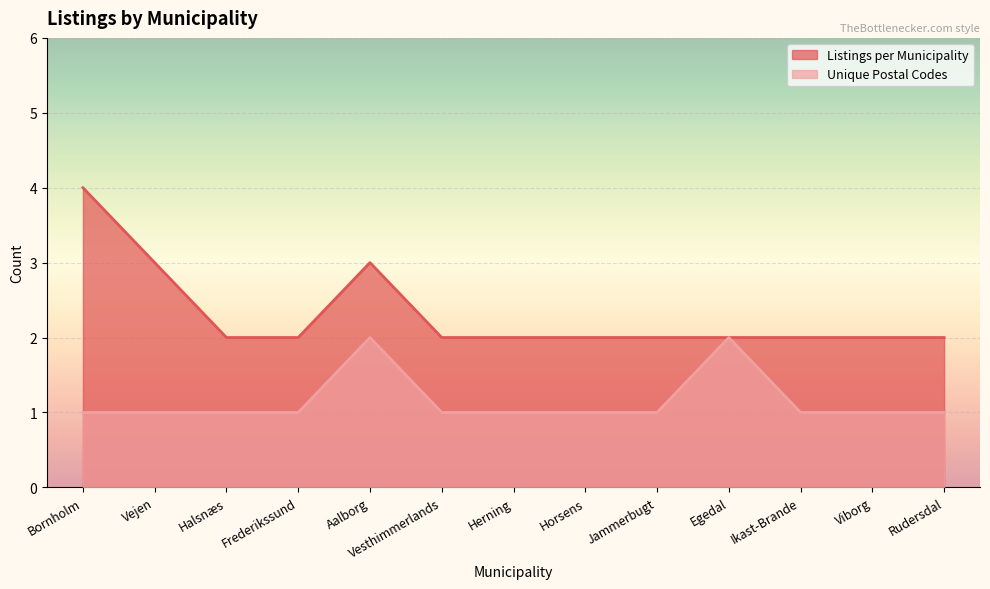

What is the value of the Unique Postal Codes point at the 9th from the left?

1